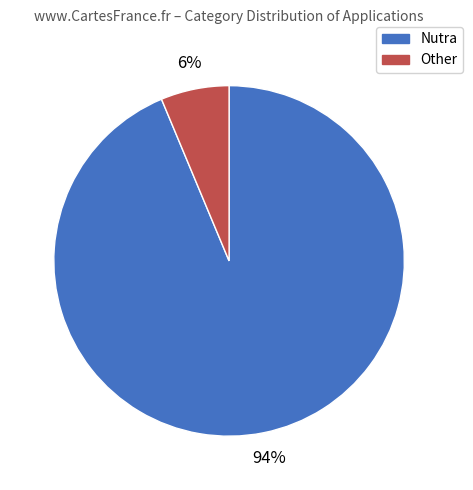

Does Nutra represent more than half of the total?

Yes